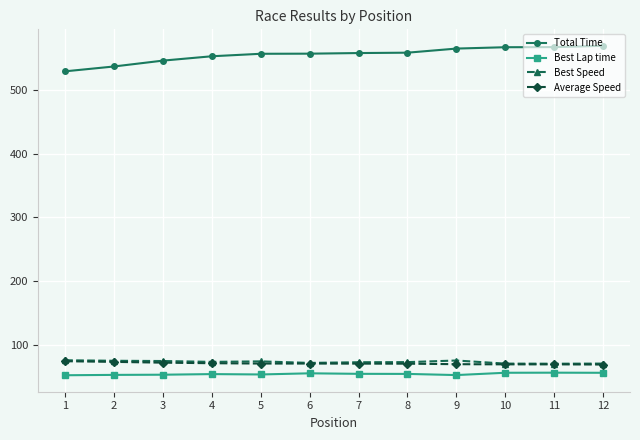

At how many categories does at least one series exceed 523?

12